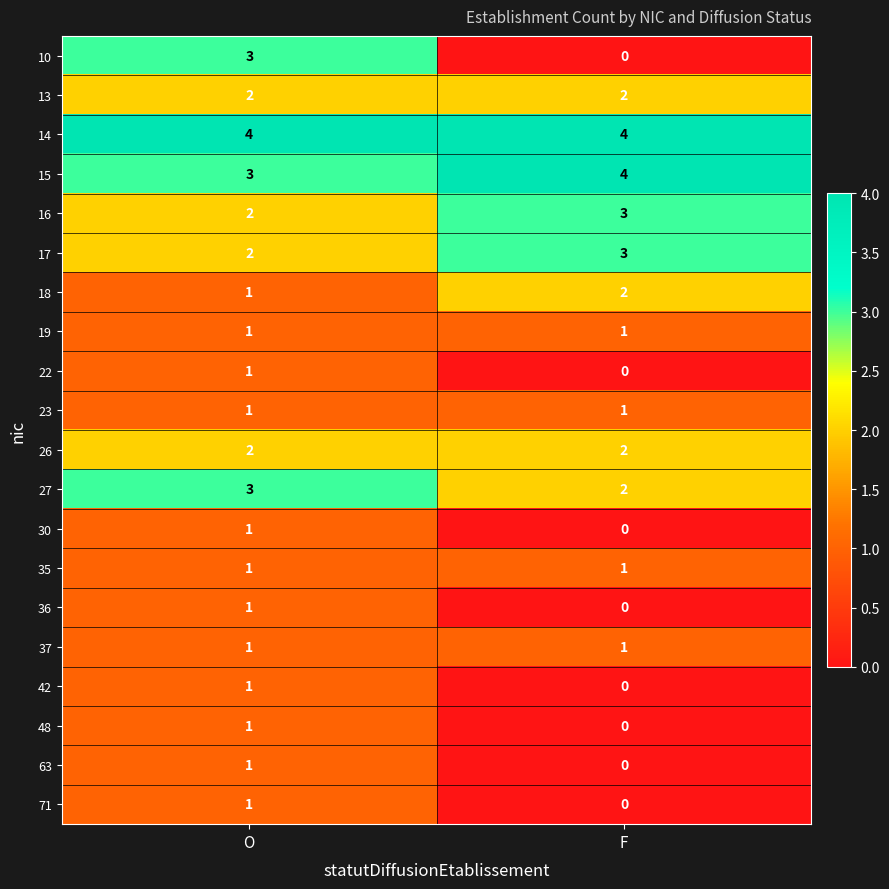

What is the sum of the 27 values at F and O?

5